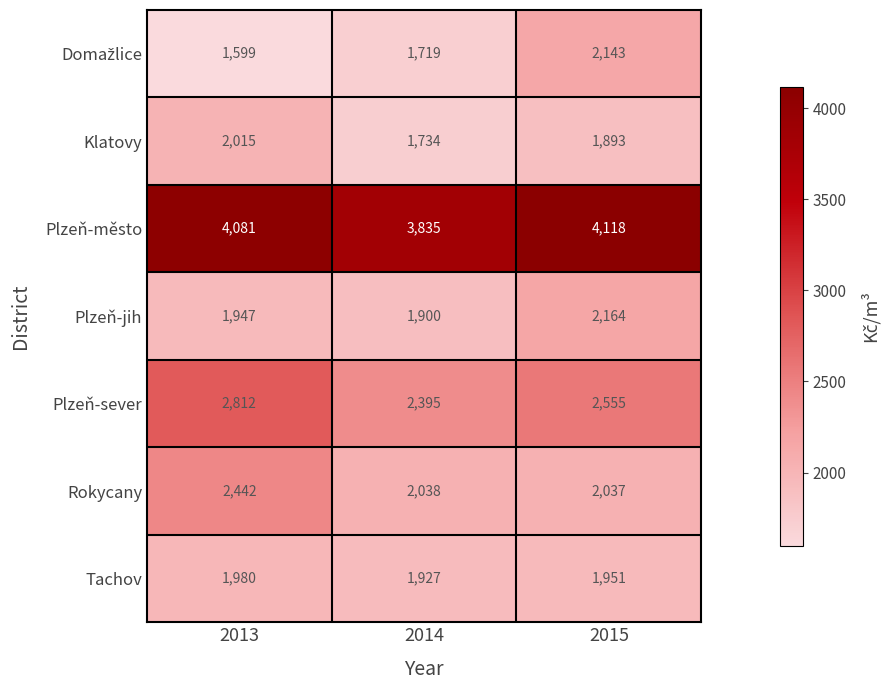

What is the difference between the Rokycany values at 2013 and 2015?

405